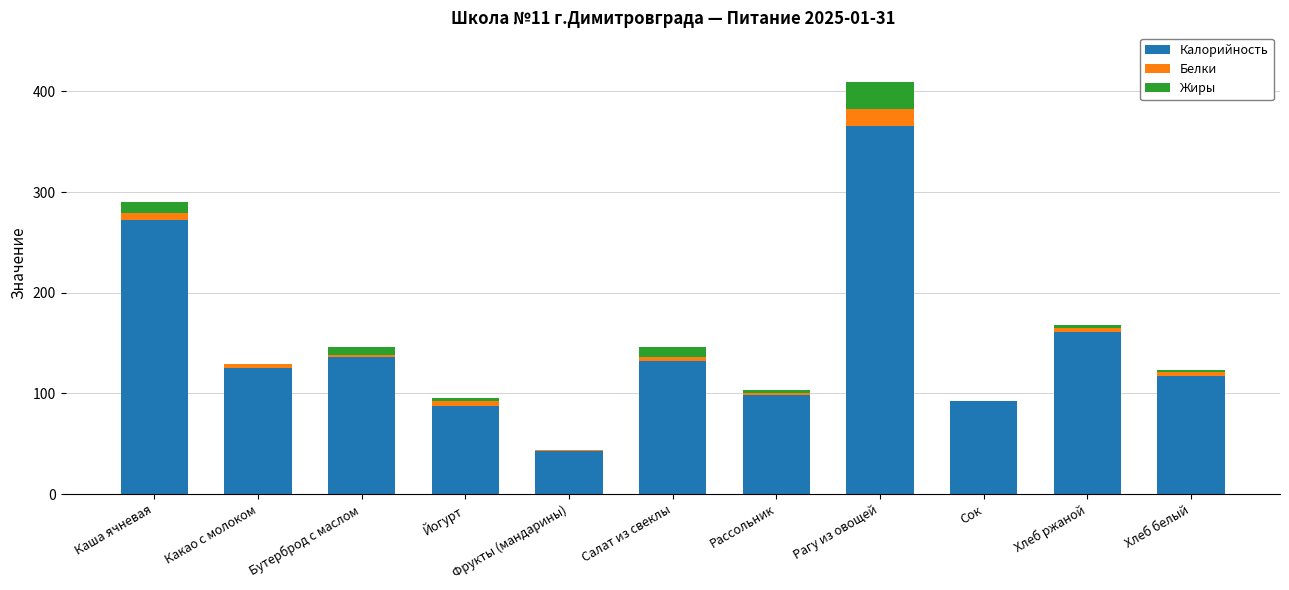

What is the highest value of the Калорийность series?

366.0